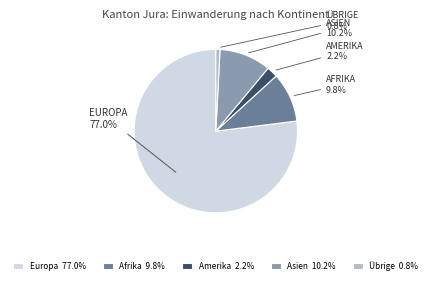

Which slice is the smallest?

Übrige